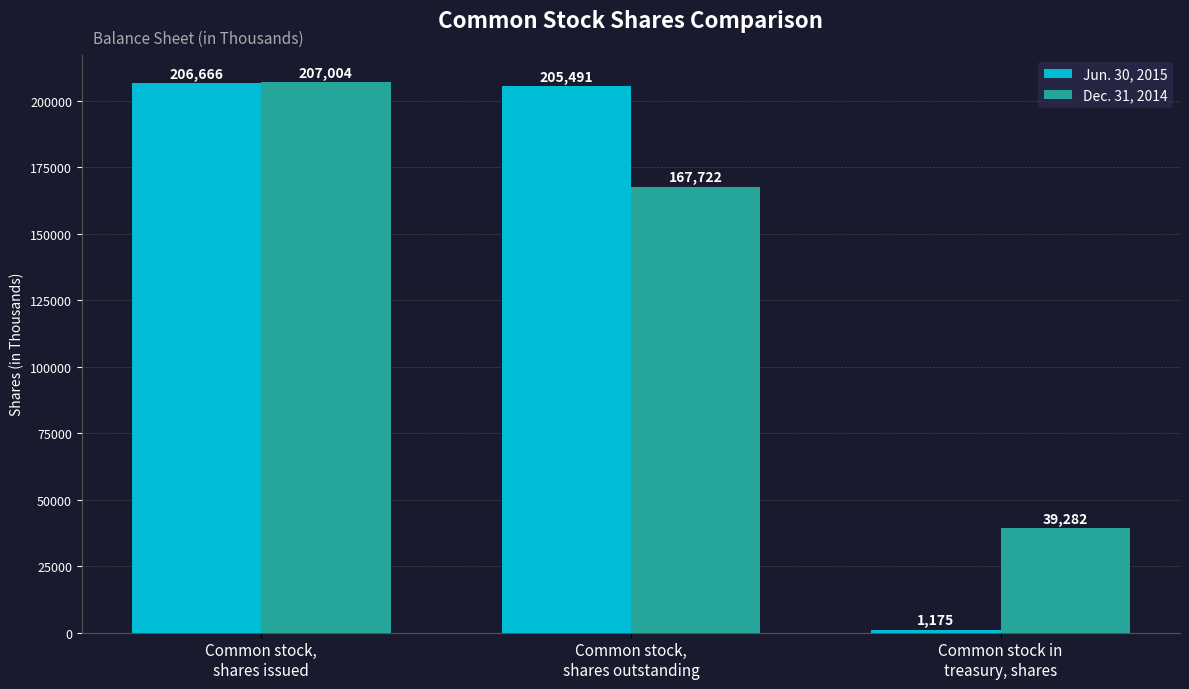

Rank the series by their average value, from lowest to highest.

Jun. 30, 2015, Dec. 31, 2014